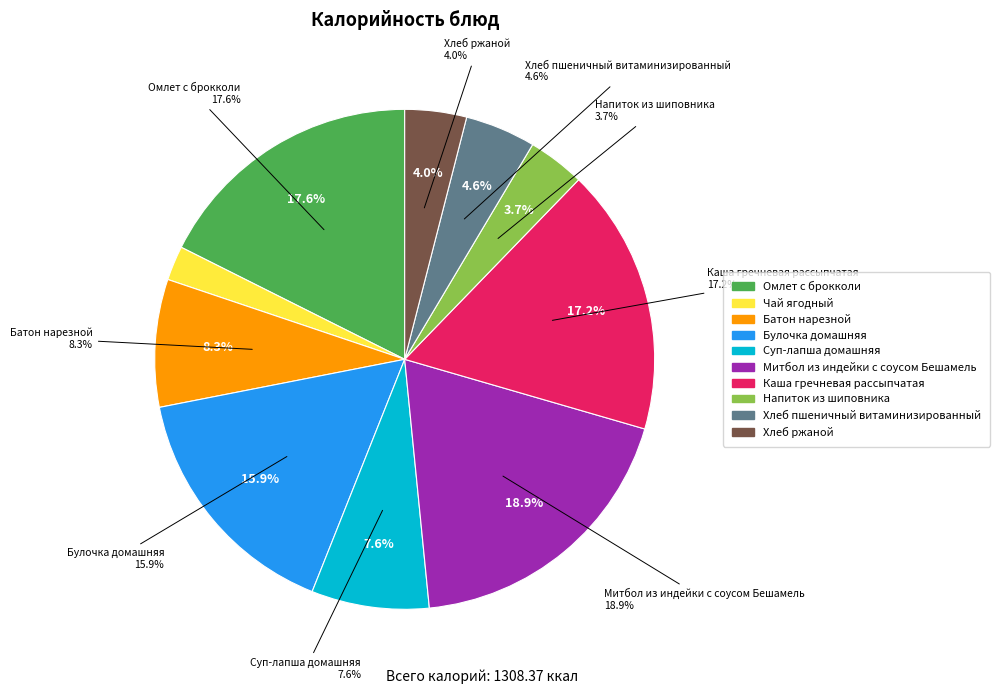

What is the smallest slice in the pie chart?

Чай ягодный